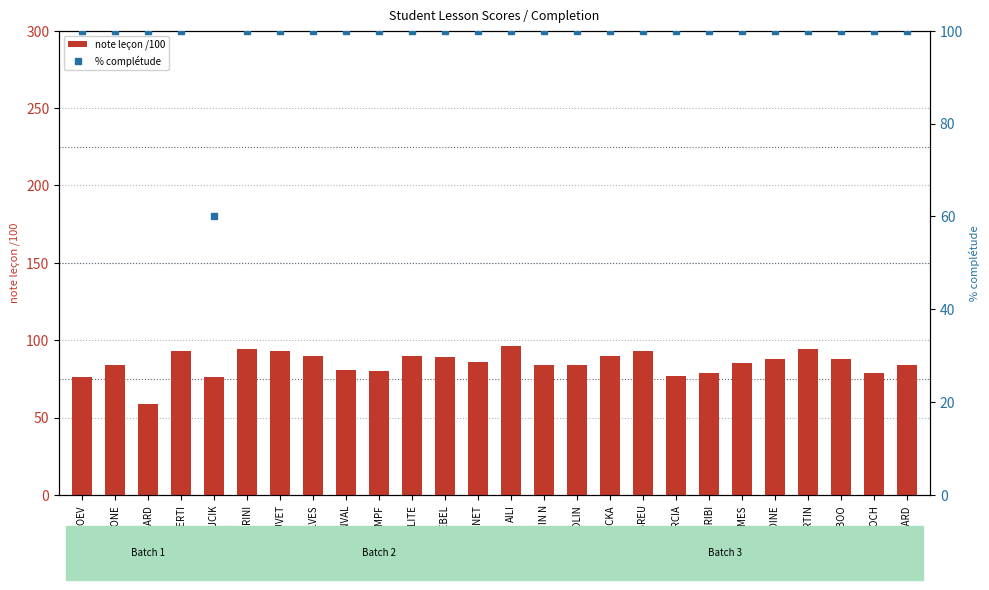

What is the greatest value displayed?

100